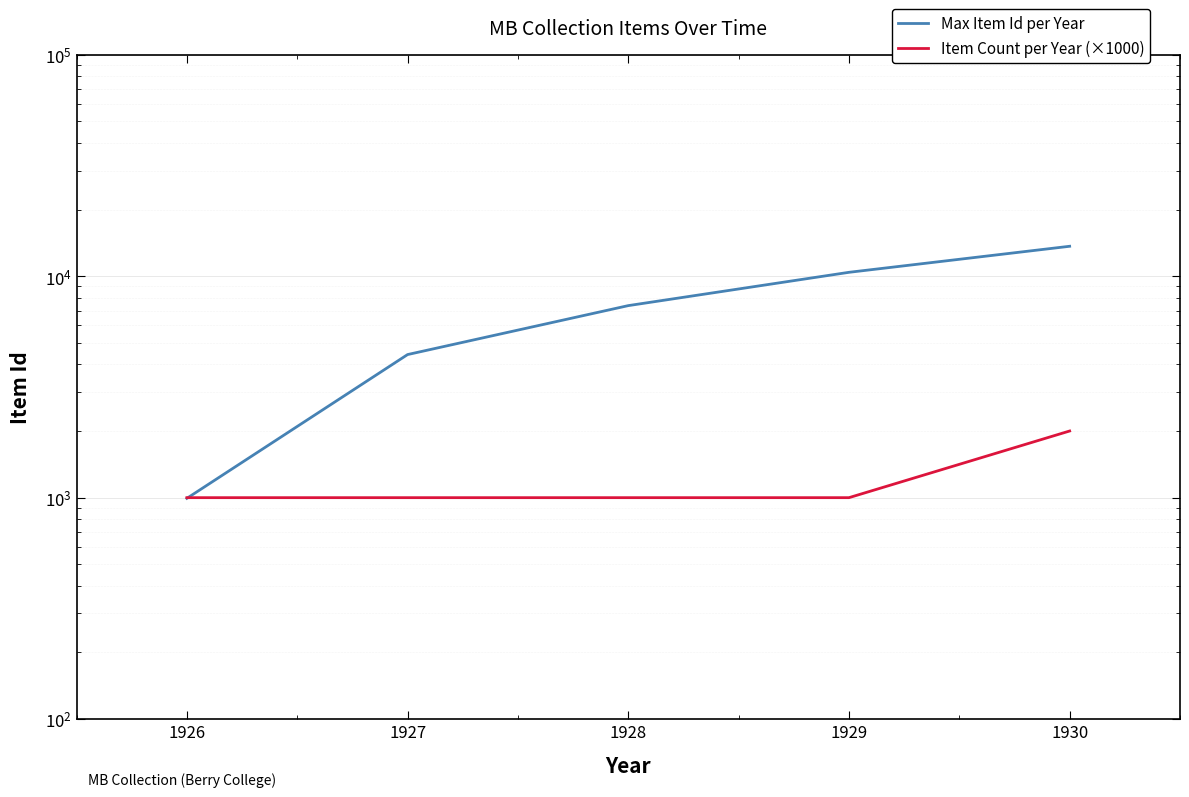

What is the approximate value of Item Count per Year (×1000) at 1928, to the nearest 100?

1000